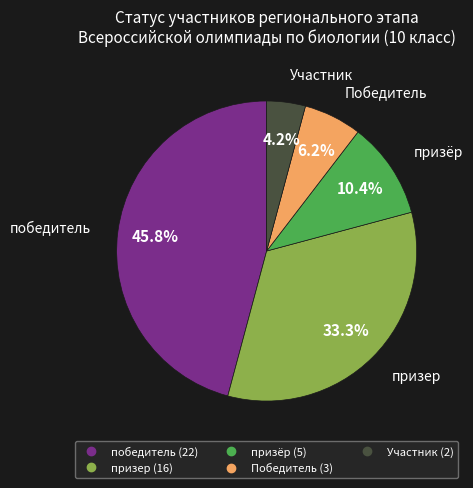

True or false: победитель accounts for 46% of the total.

True